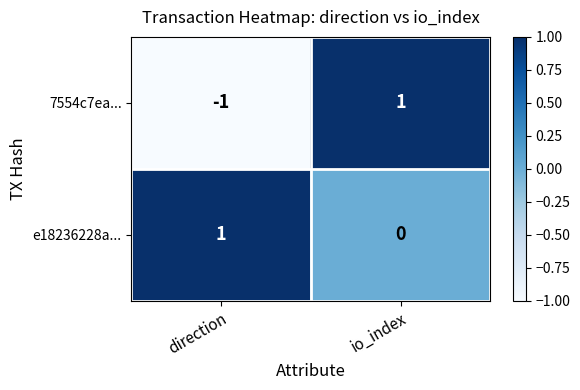

Reading left to right, what are all the values shown in this chart?

7554c7ea...: -1	1
e18236228a...: 1	0